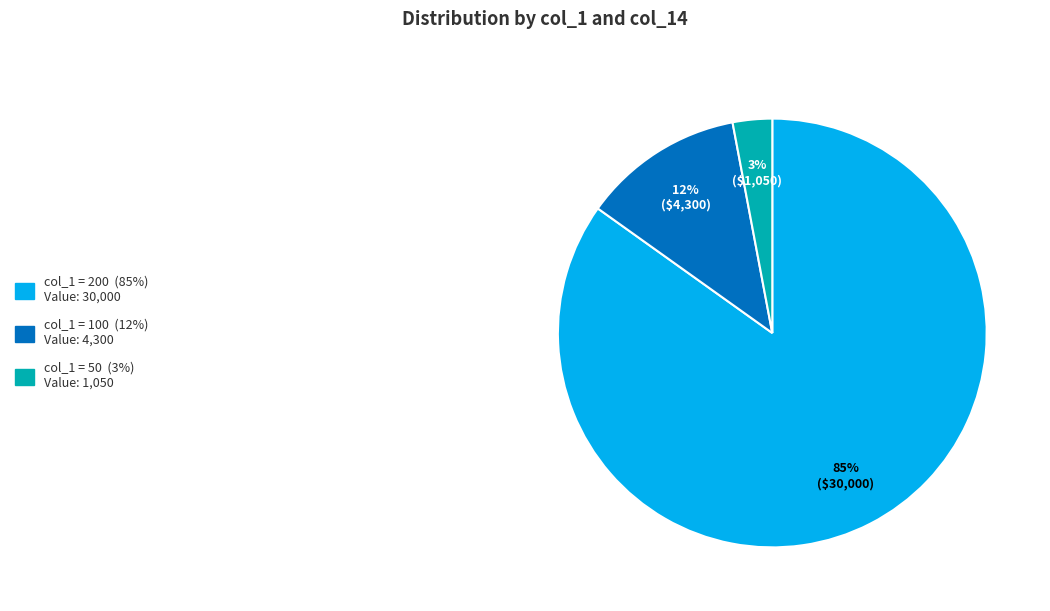

Is there any slice that represents more than half of the pie?

Yes